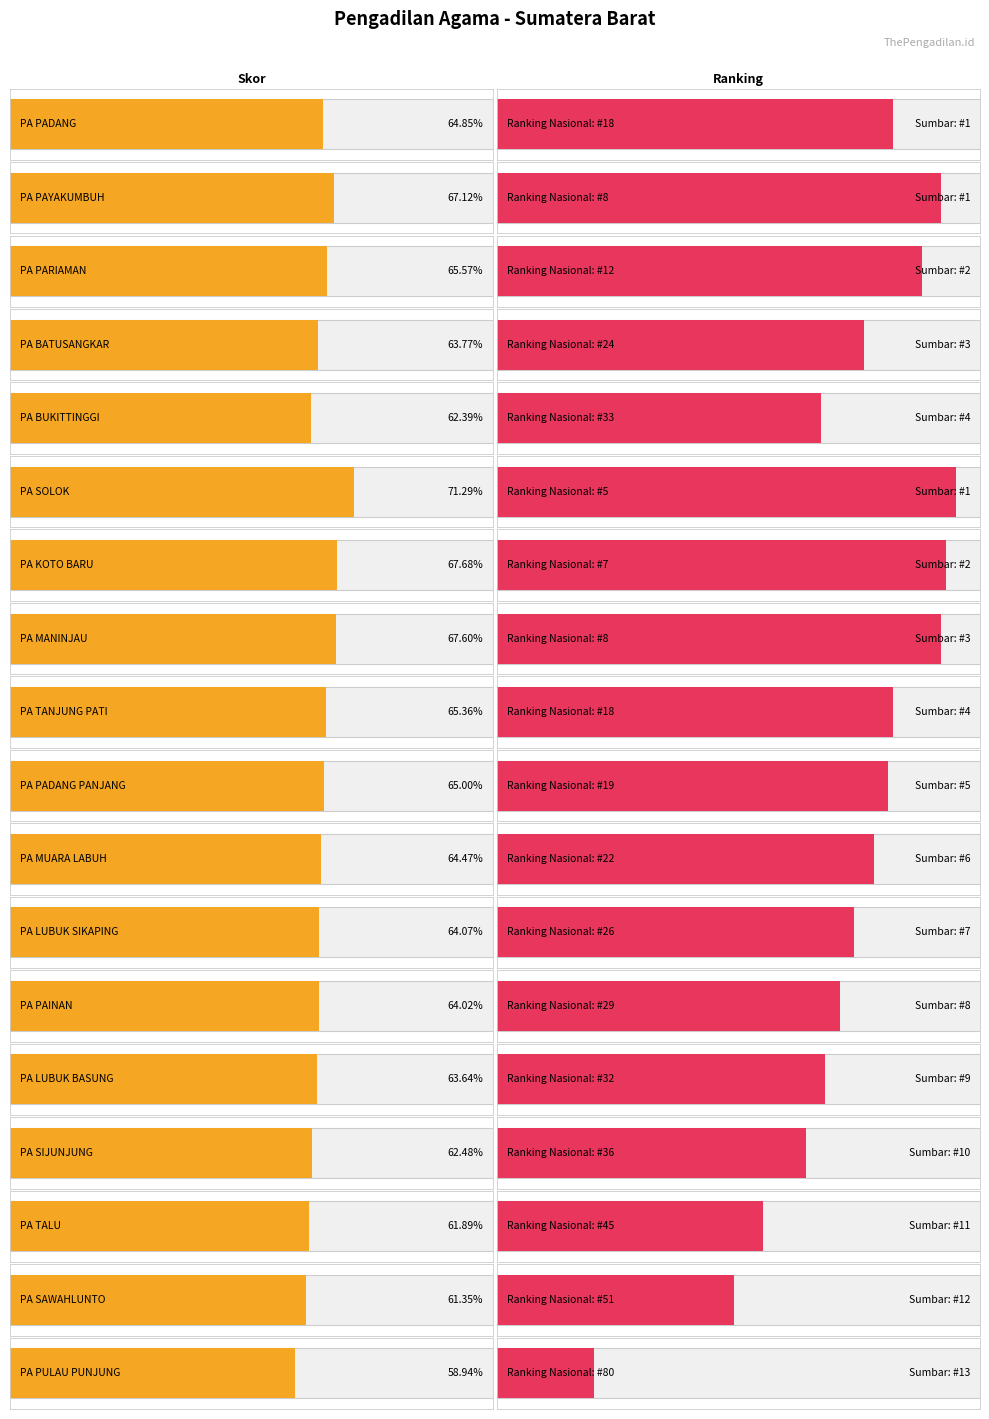

Is it true that ranking sumbar equals 4.0 at PA TANJUNG PATI?

True